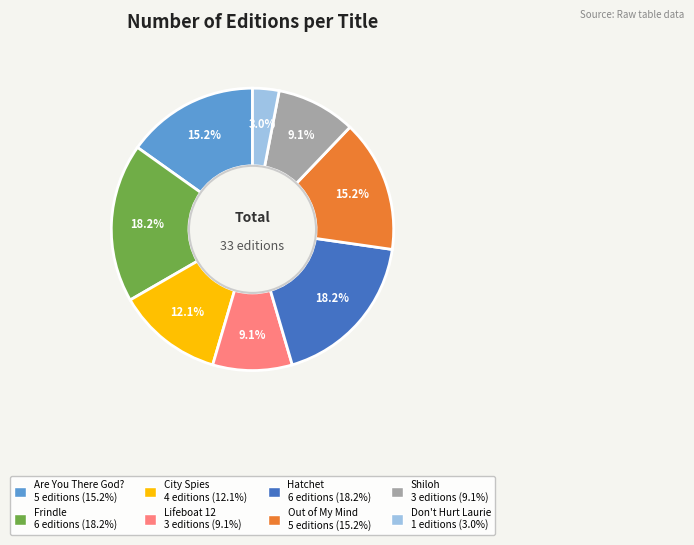

What is the smallest slice in the pie chart?

Don't Hurt Laurie